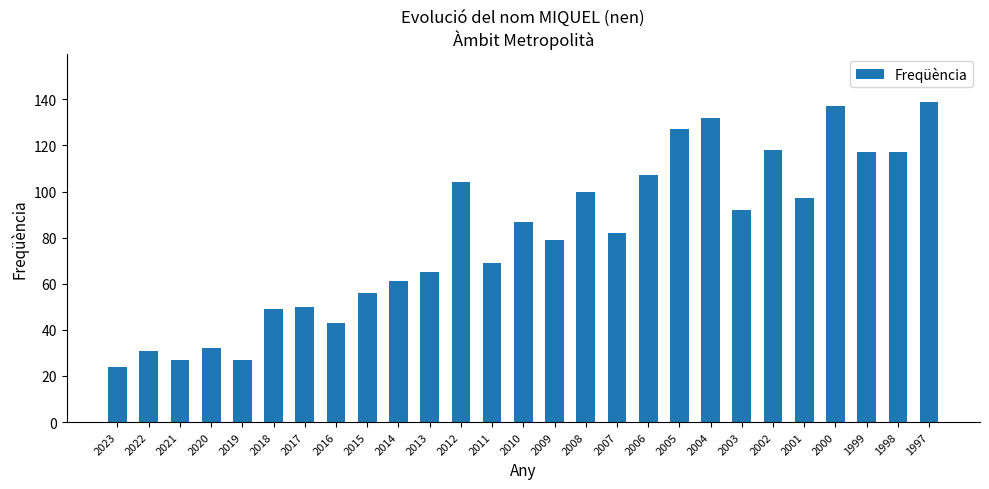

Reading left to right, what are all the values shown in this chart?

2023=24	2022=31	2021=27	2020=32	2019=27	2018=49	2017=50	2016=43	2015=56	2014=61	2013=65	2012=104	2011=69	2010=87	2009=79	2008=100	2007=82	2006=107	2005=127	2004=132	2003=92	2002=118	2001=97	2000=137	1999=117	1998=117	1997=139